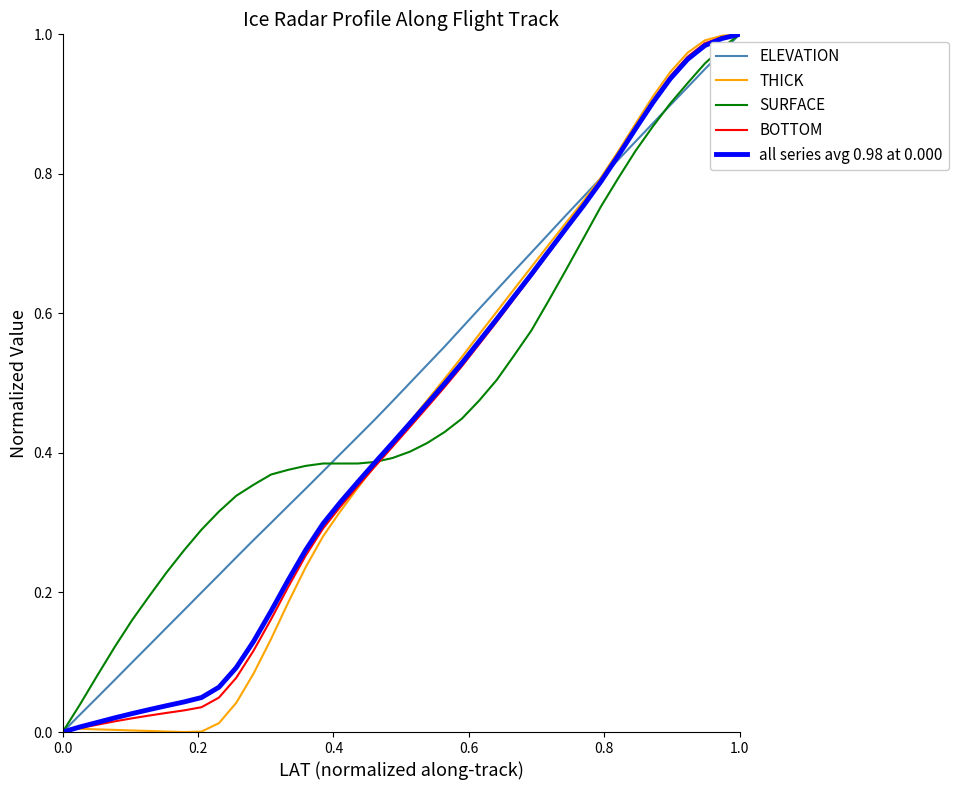

Is it true that all series avg 0.98 at 0.000 equals 0.6 at 6?

False